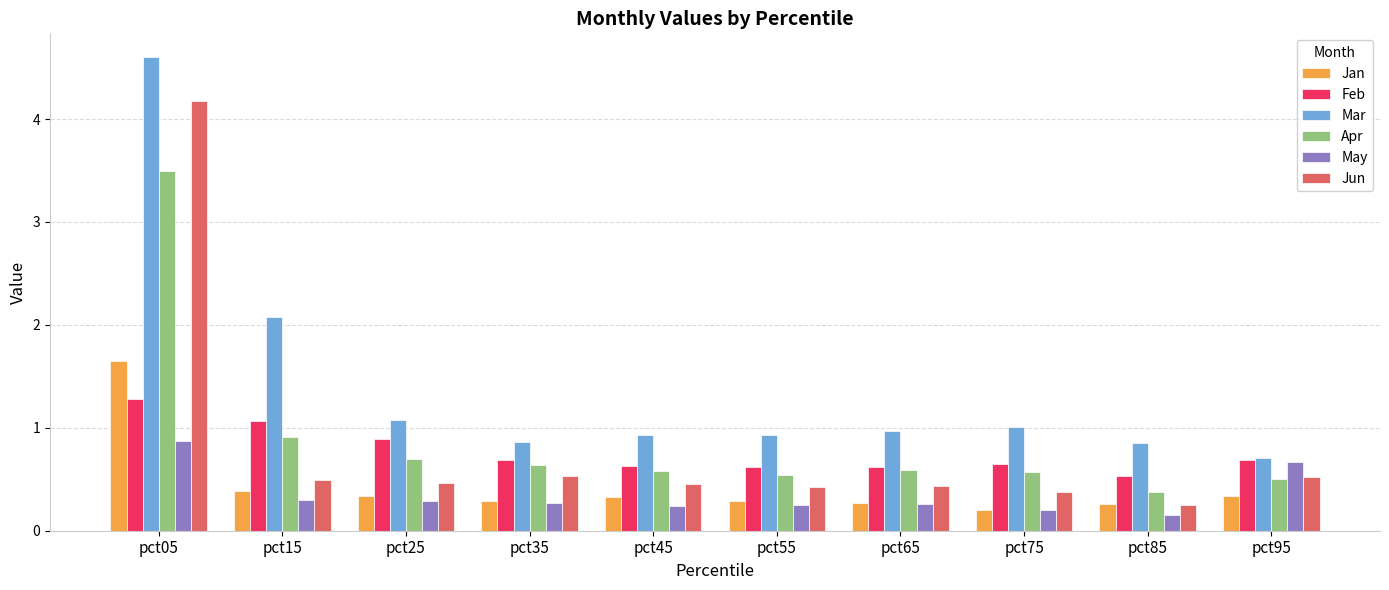

Is it true that Feb equals 0.2 at pct35?

False